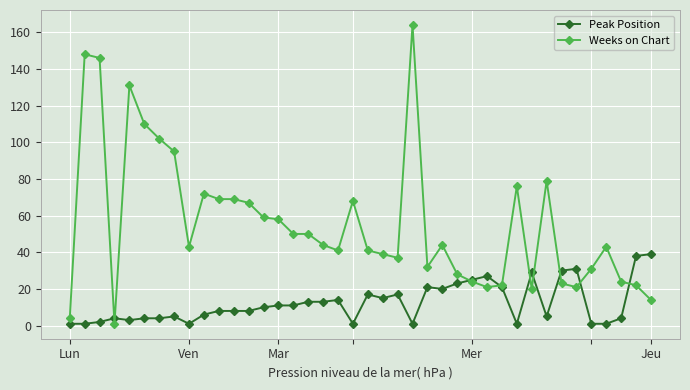

True or false: Peak Position has more than 1 points higher than both neighbors.

True